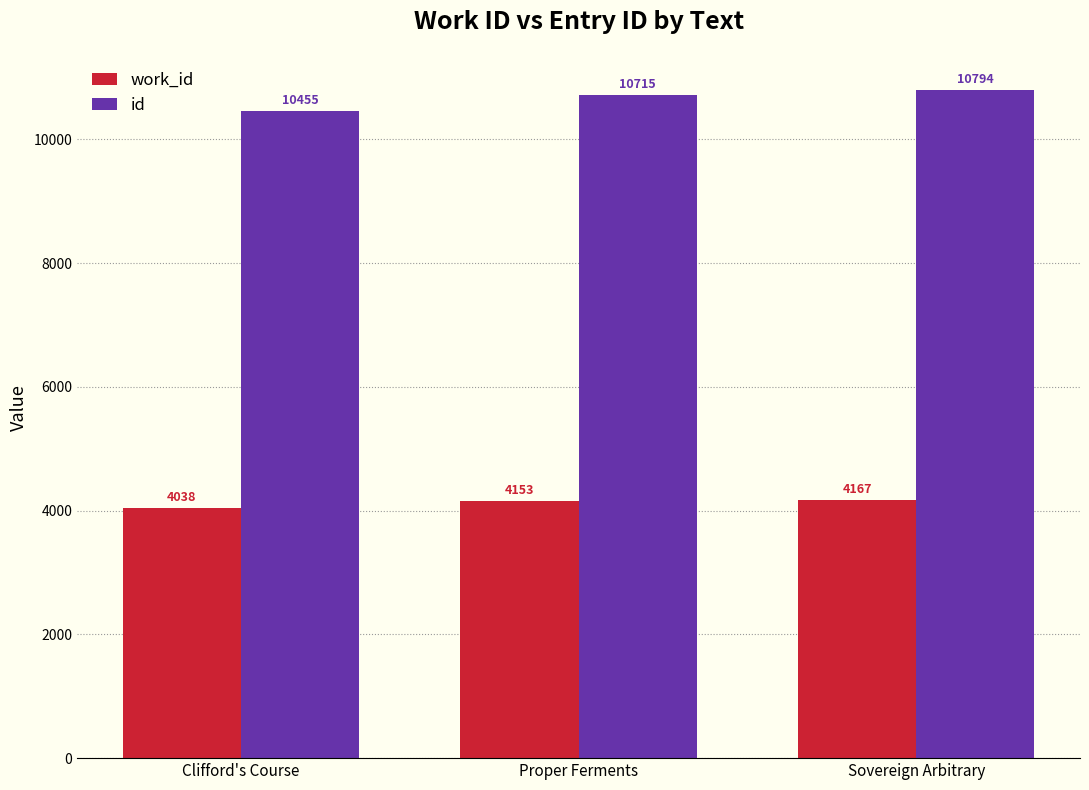

True or false: id has a value of 4575 at Clifford's Course.

False